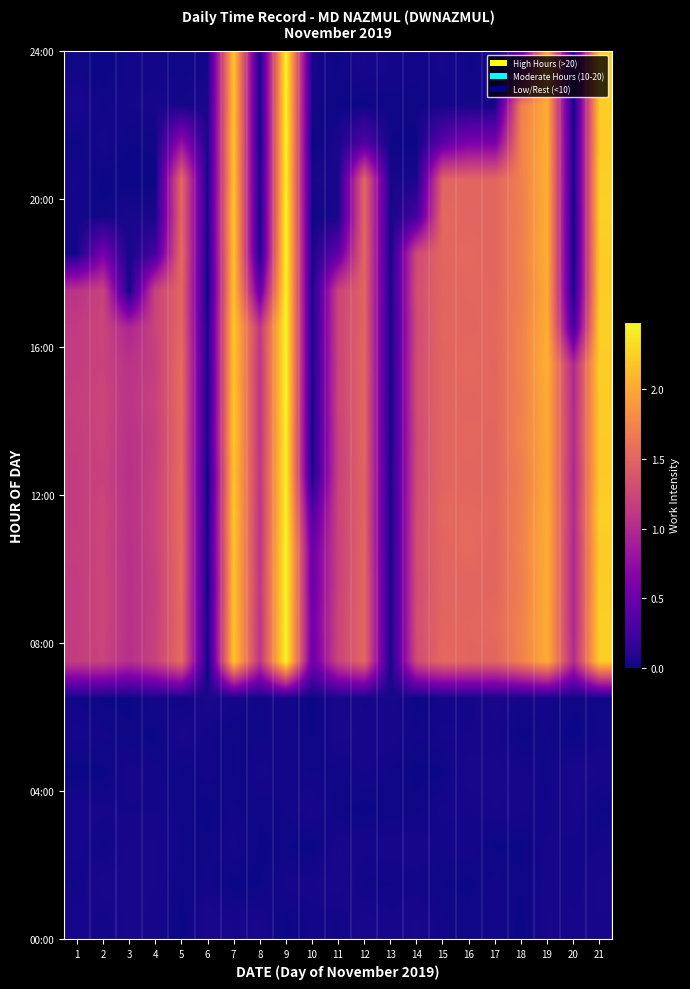

Which category has the highest value across all series?

9